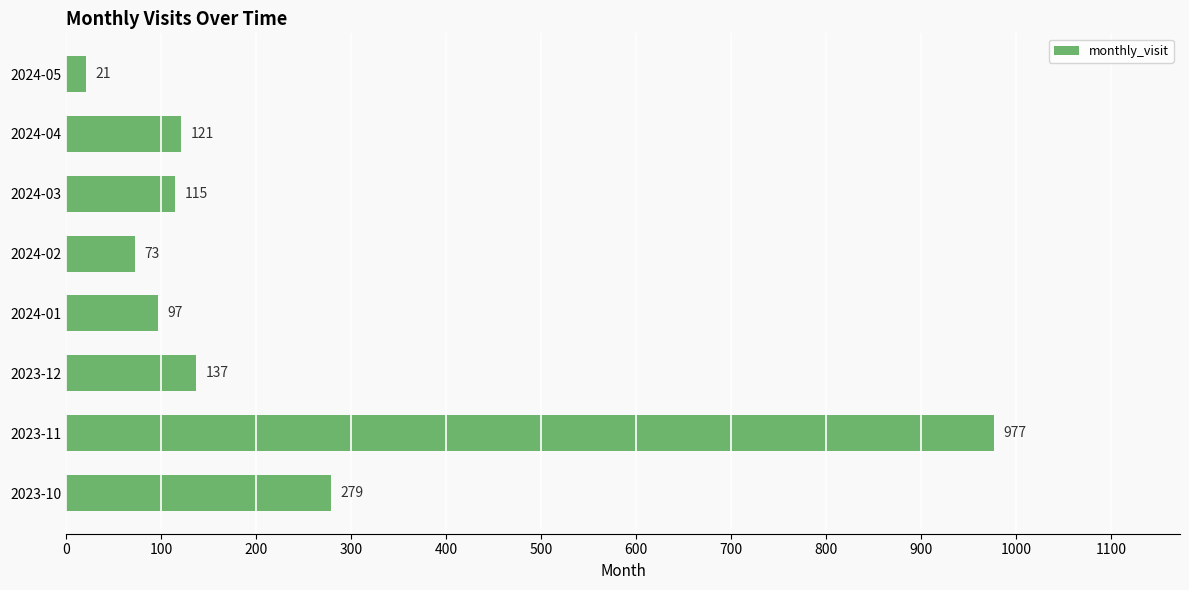

True or false: the data shows 73 at 2024-02.

True